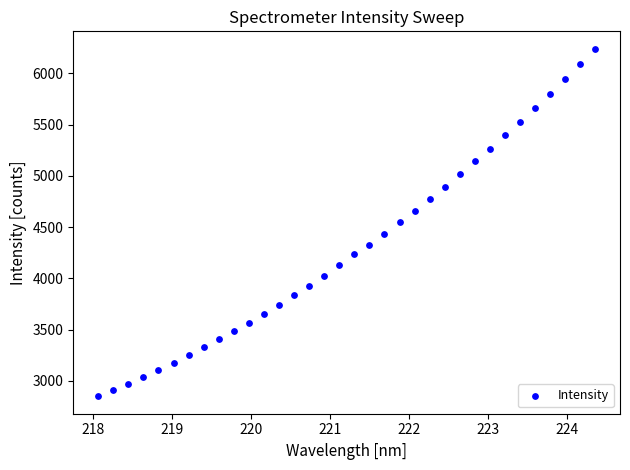

What is the range of Y values (max minus min)?

3392.6